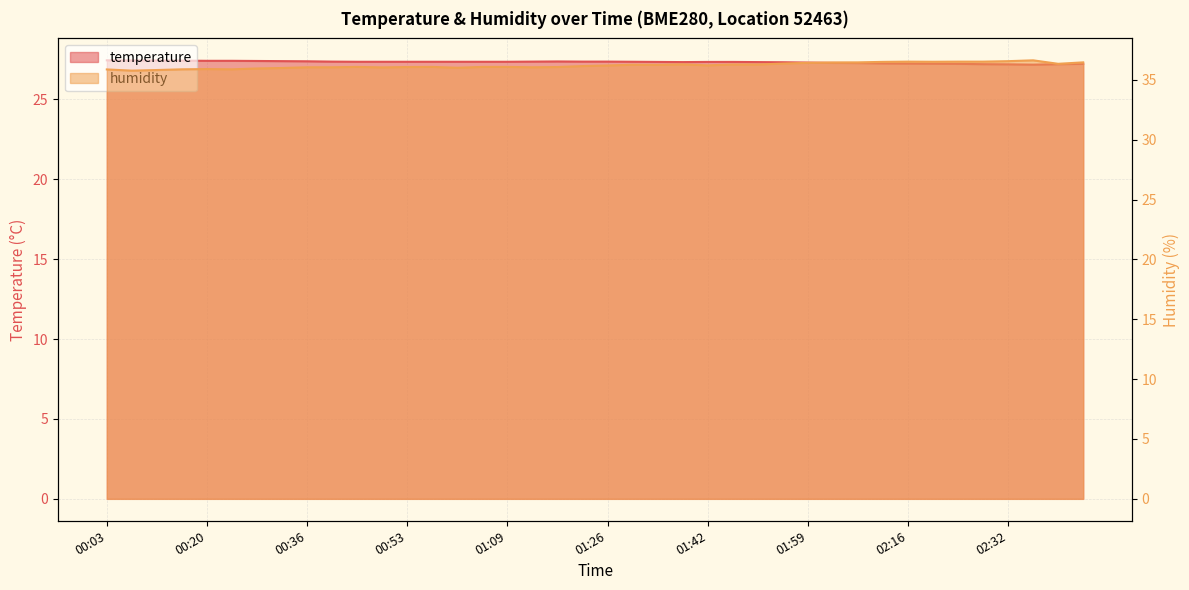

What is the difference between the maximum and minimum values in the temperature series?

0.3